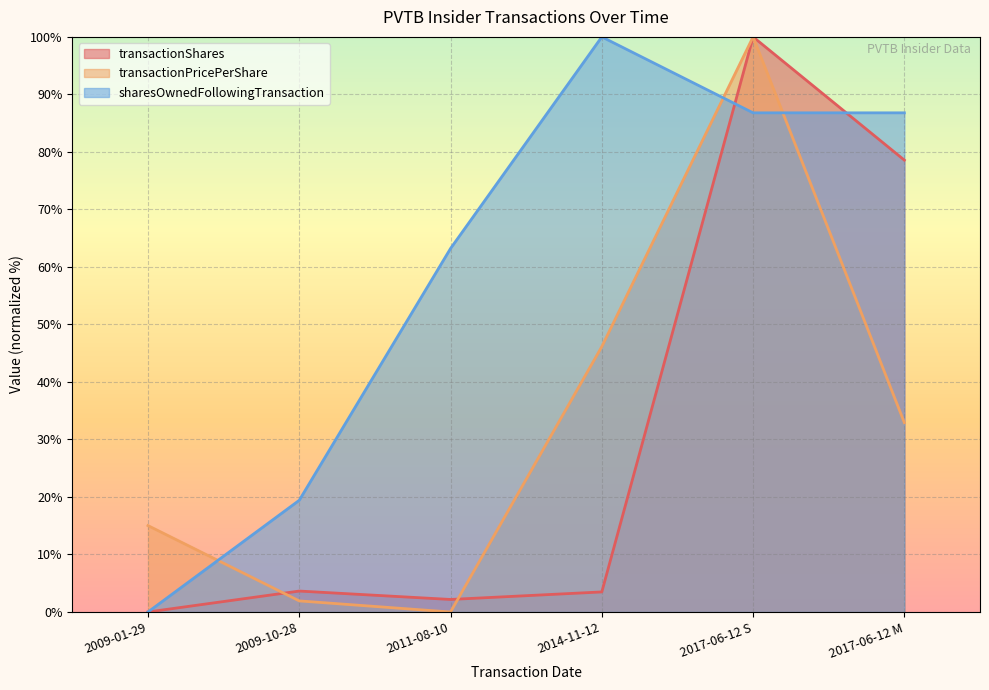

What is the spread (max minus min) of values at 2009-01-29?

15.0